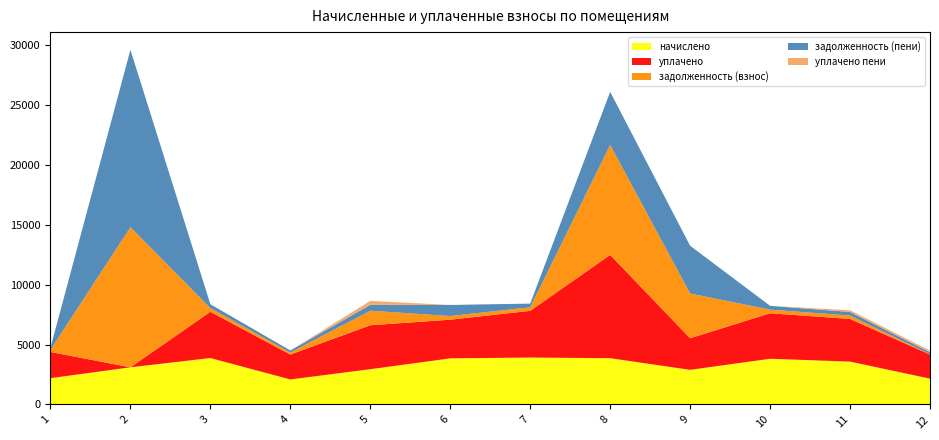

Reading left to right, what are all the values shown in this chart?

начислено: 2197.7	3102.6	3878.3	2088.8	2946.1	3851.0	3919.1	3864.7	2891.8	3817.1	3578.9	2156.9
уплачено: 2189.0	0.0	3862.0	2081.0	3670.8	3232.0	3903.0	8627.1	2640.0	3801.4	3565.1	2017.2
задолженность (взнос): 174.3	11710.1	307.1	165.9	1215.7	305.6	293.6	9192.5	3738.0	302.8	284.2	21.2
задолженность (пени): 182.9	14812.7	323.4	173.8	491.0	924.7	309.7	4430.1	3989.8	318.4	298.0	160.9
уплачено пени: 0.0	0.0	0.0	0.0	326.2	0.0	0.0	0.0	0.0	0.0	142.9	141.0